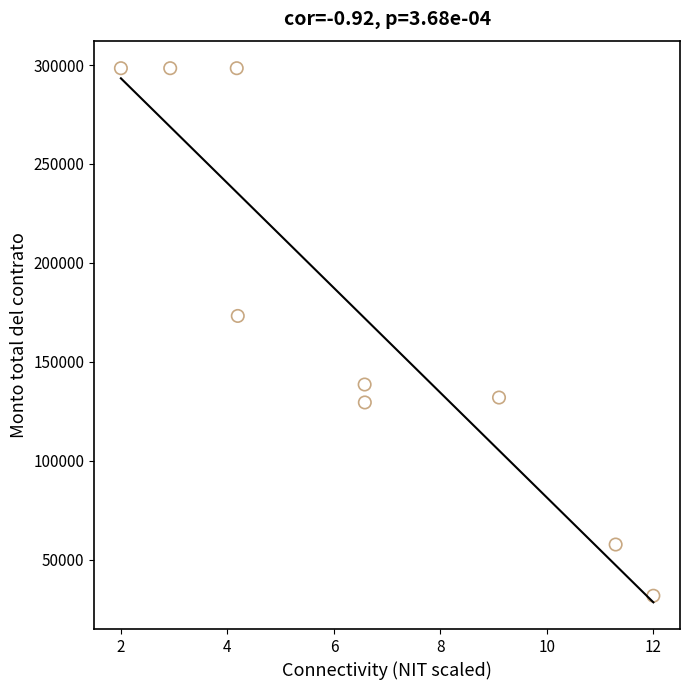

What is the average Y value?

173122.0